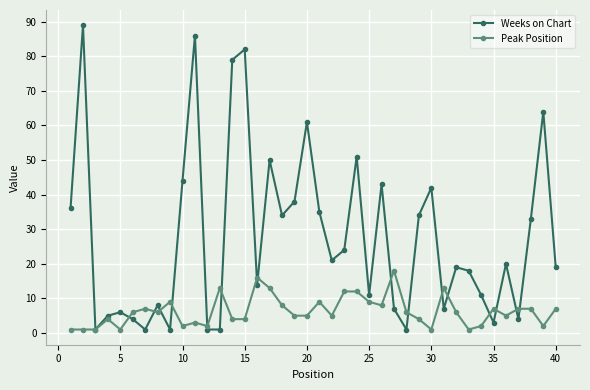

Which series has the largest range (max minus min)?

Weeks on Chart